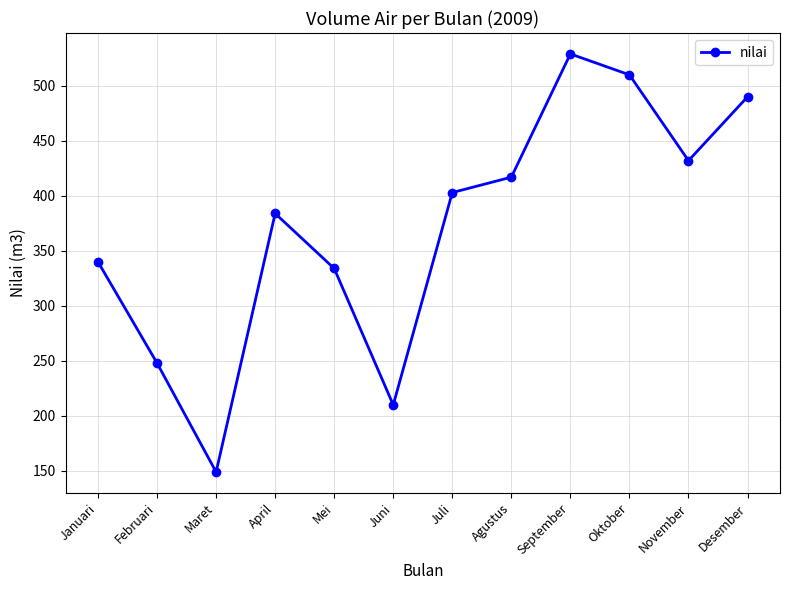

What is the change in value from Agustus to Oktober?

+93